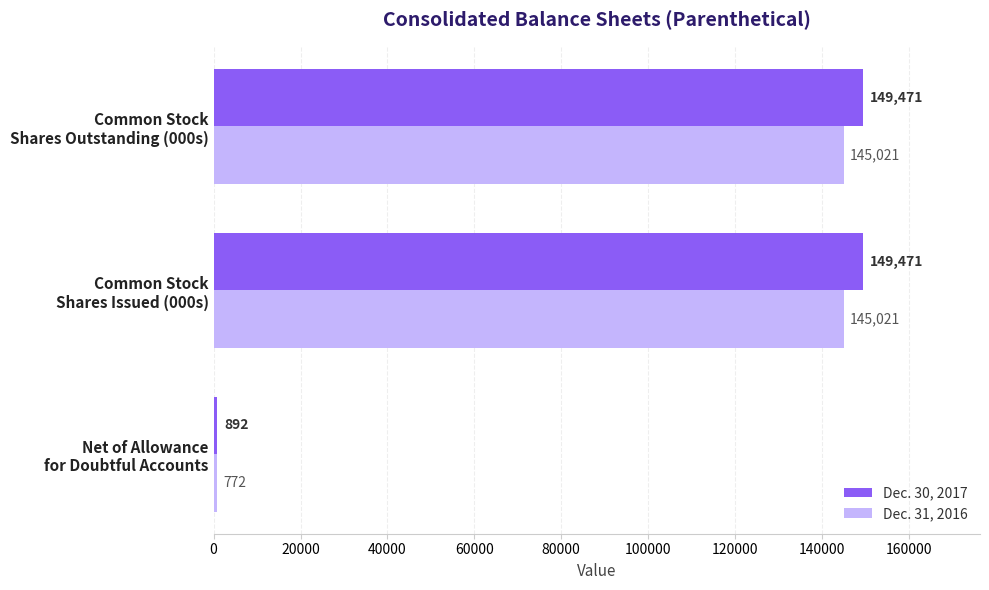

What is the difference between the maximum and minimum values in the Dec. 31, 2016 series?

144249